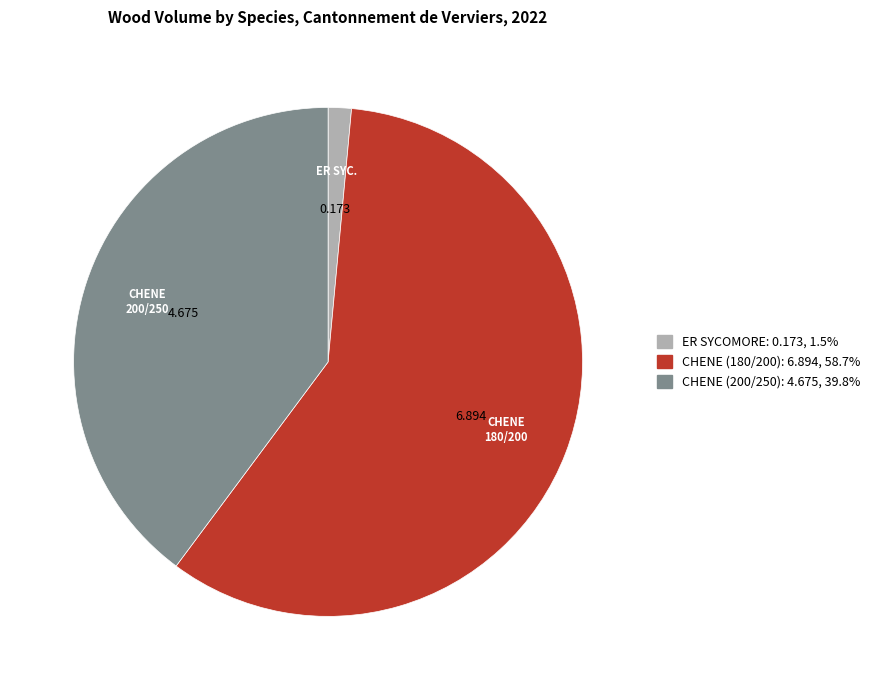

Between ER SYCOMORE and CHENE (180/200), which is larger?

CHENE (180/200)